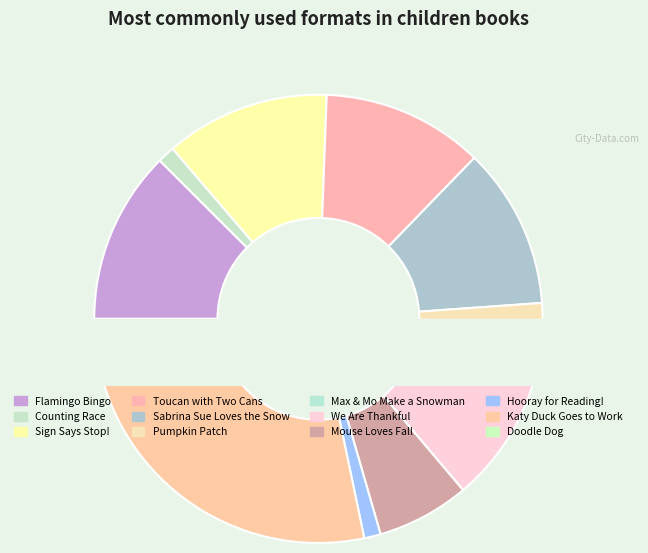

To the nearest percent, what is the combined percentage of Mouse Loves Fall and Katy Duck Goes to Work?

34%